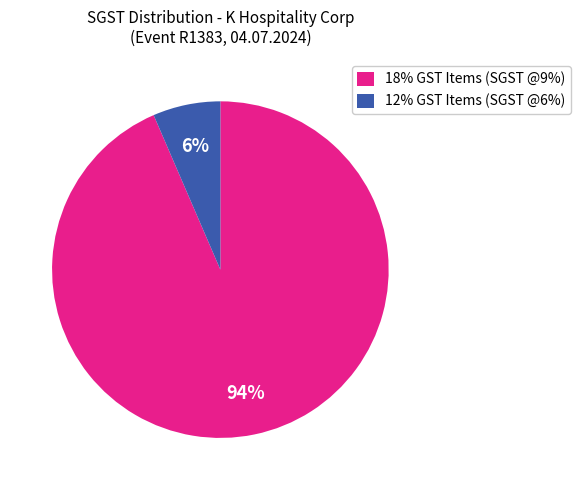

How many slices are in this pie chart?

2